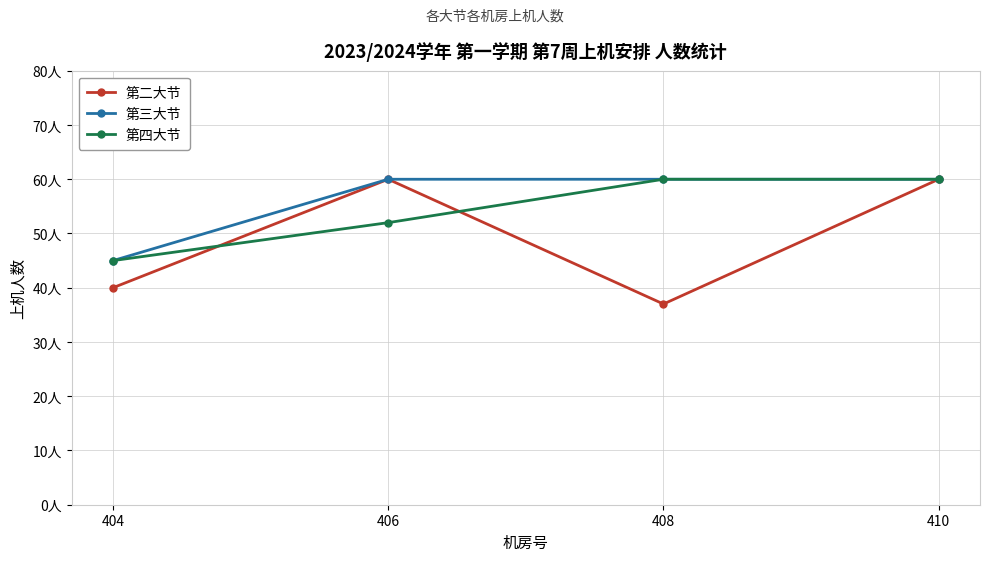

What is the value of the 第三大节 point at the 2nd from the left?

60